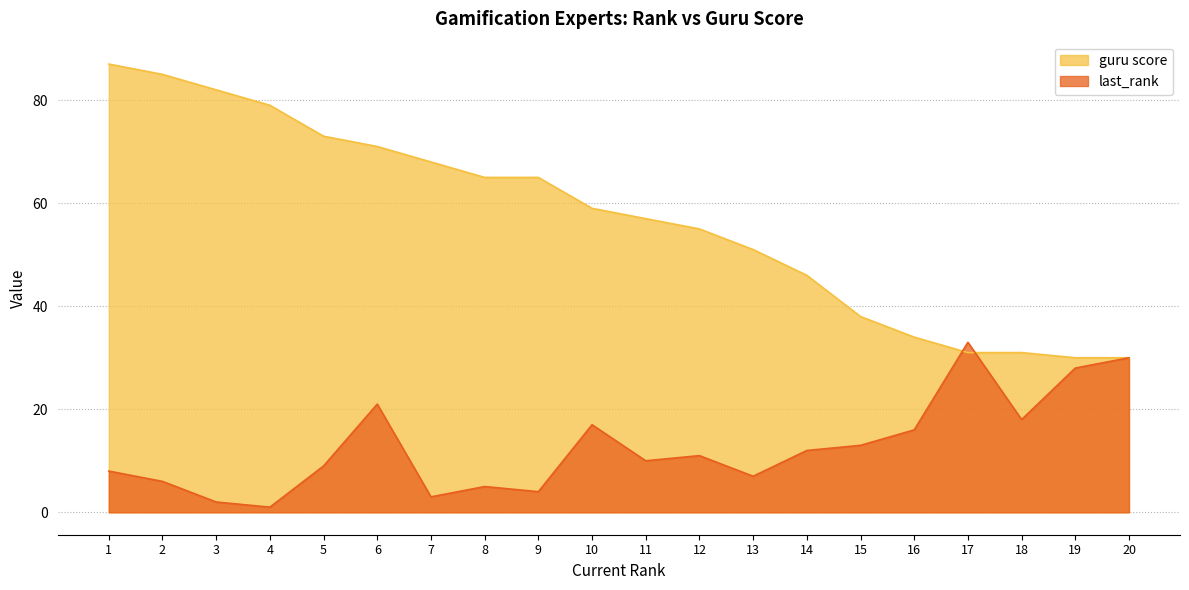

List the series in order of their peak value, lowest first.

last_rank, guru score